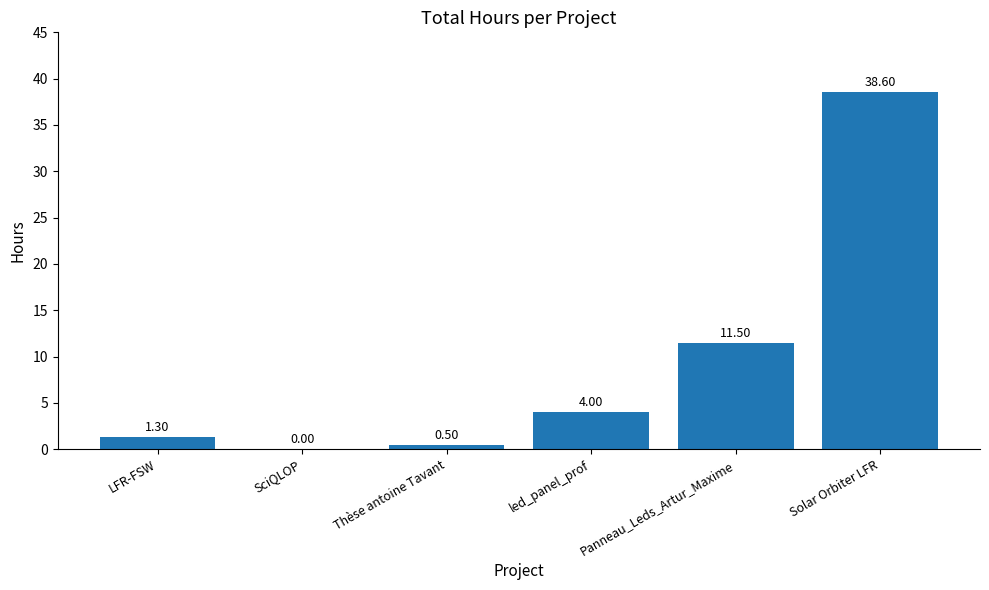

True or false: the data shows 38.6 at Solar Orbiter LFR.

True